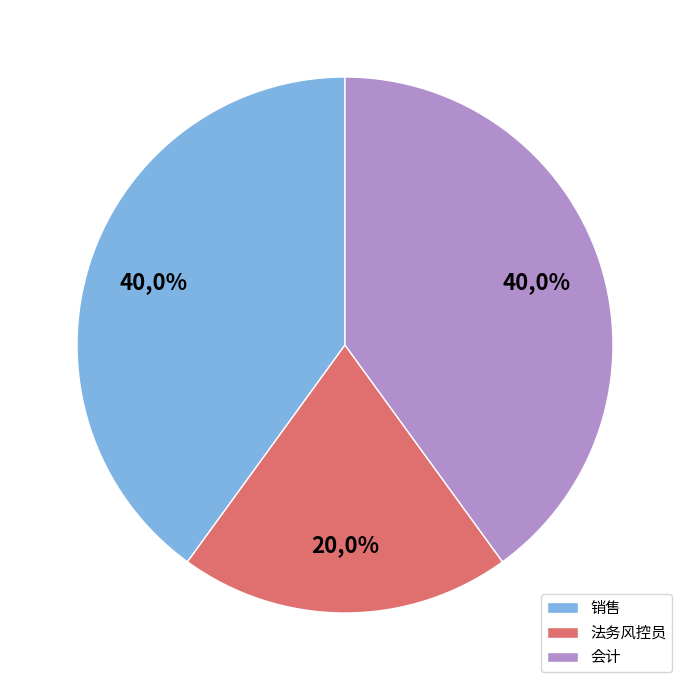

What is the largest slice in the pie chart?

销售